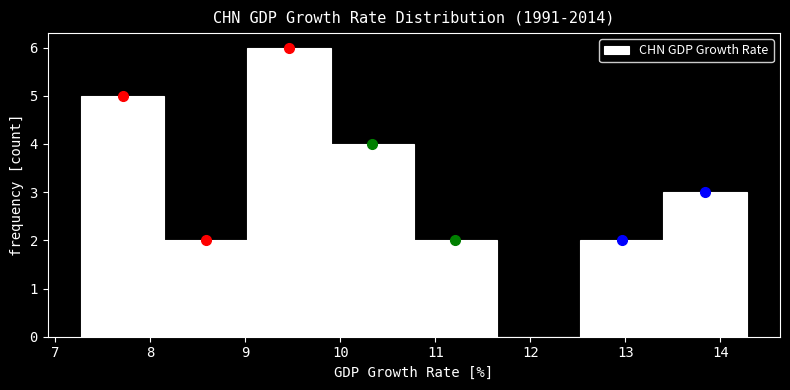

How tall is the bar that spans 7.3 to 8.1 on the x-axis? Neither the bar edges nor the heights are printed on the chart, so give them approximately, as read against the axes.

5